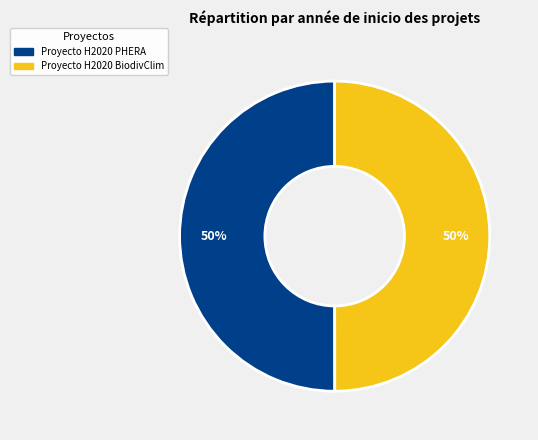

The Proyecto H2020 BiodivClim slice represents 50% of the pie. True or false?

True